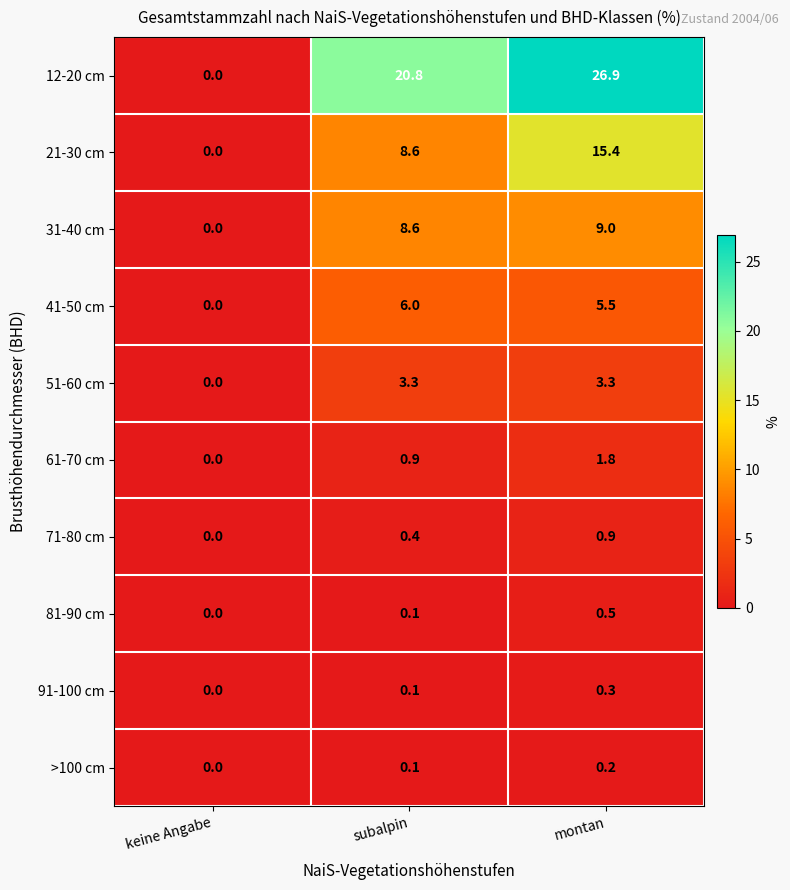

Rank the categories by 61-70 cm value from lowest to highest.

keine Angabe, subalpin, montan